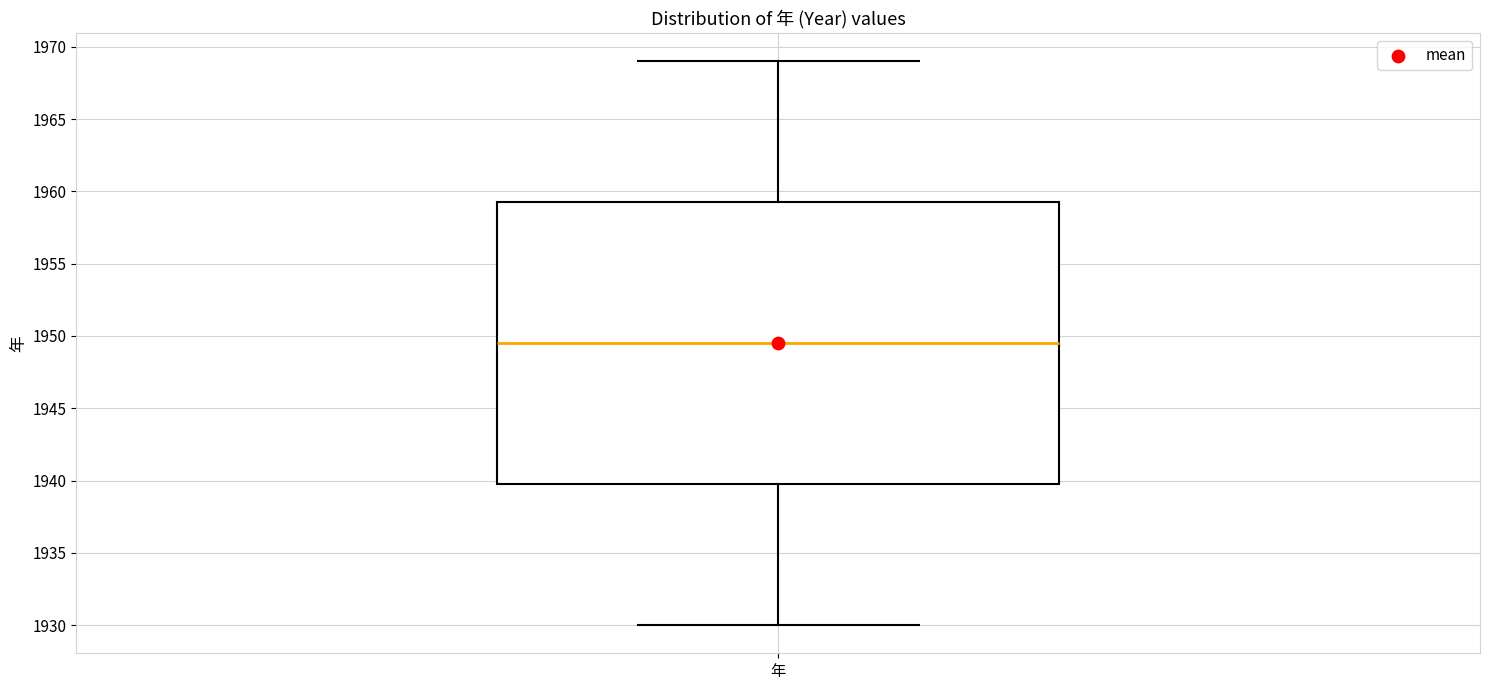

Where is the lower edge of the box for 年 on the y-axis? The values are not printed on the chart, so give them approximately, as read against the axis.

1940.0